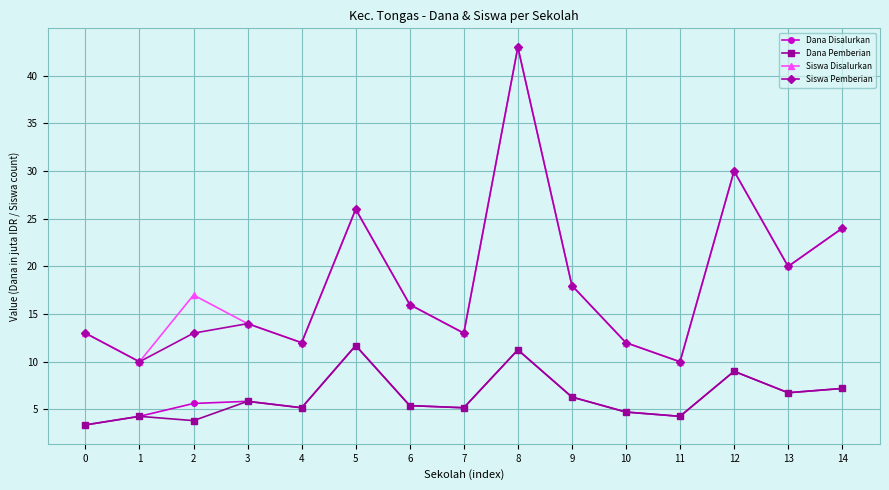

What is the minimum value for Siswa Disalurkan?

10.0